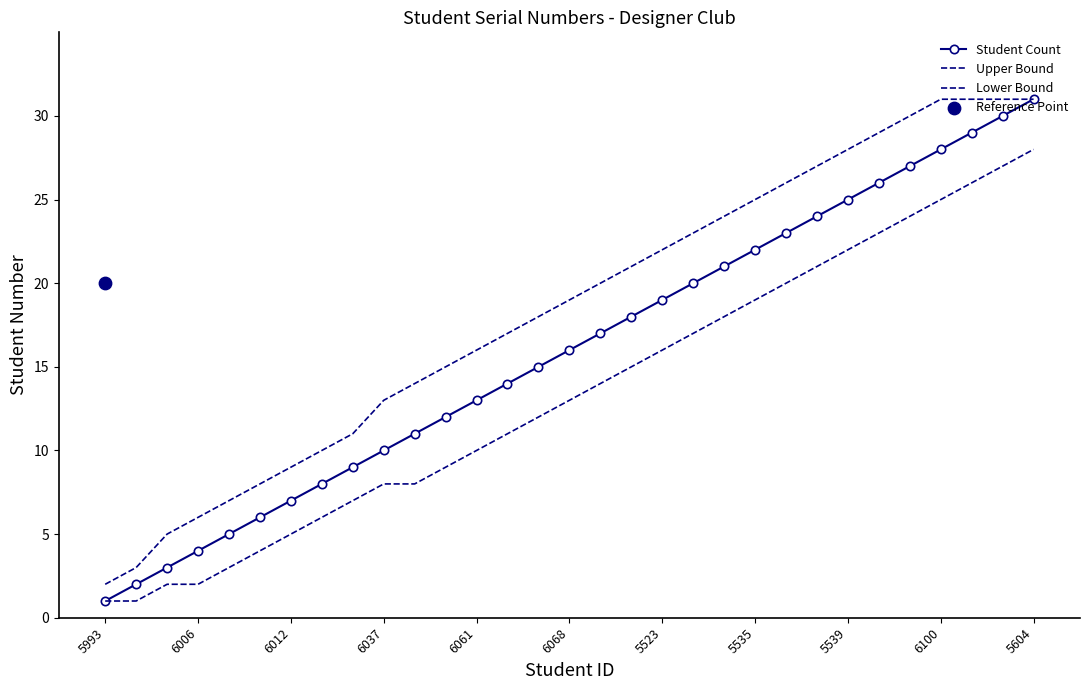

Is the value of Student Count at 5993 greater than the value of Upper Bound at 6006?

No